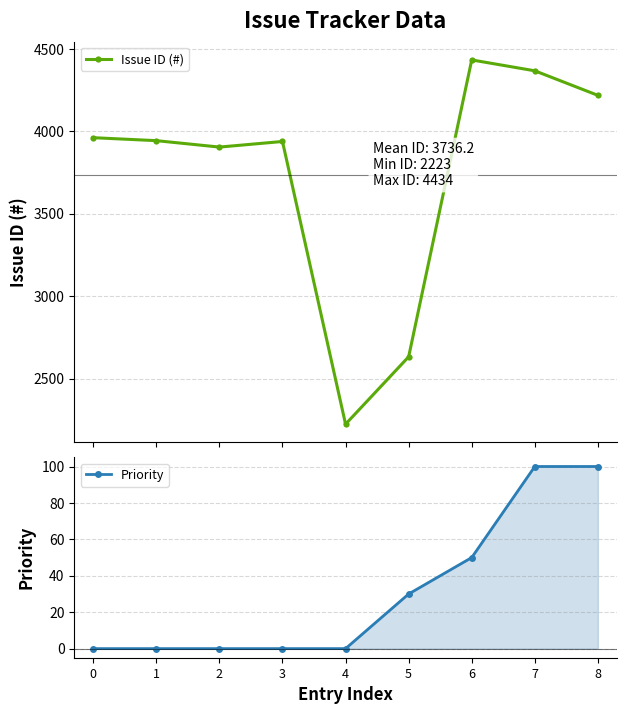

What is the difference between the second highest and minimum values in the Priority series?

100